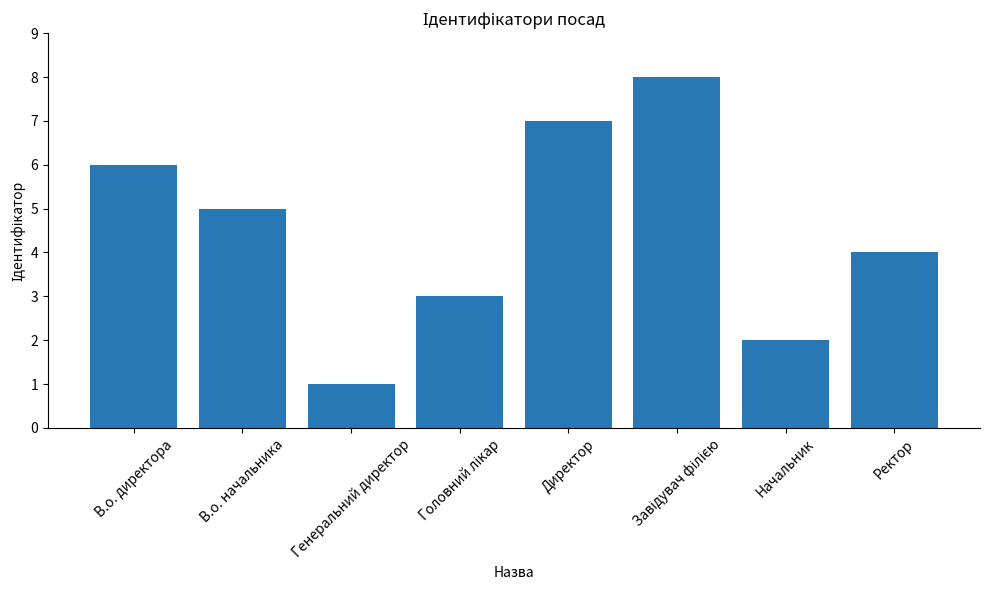

Does the chart contain any negative values?

No